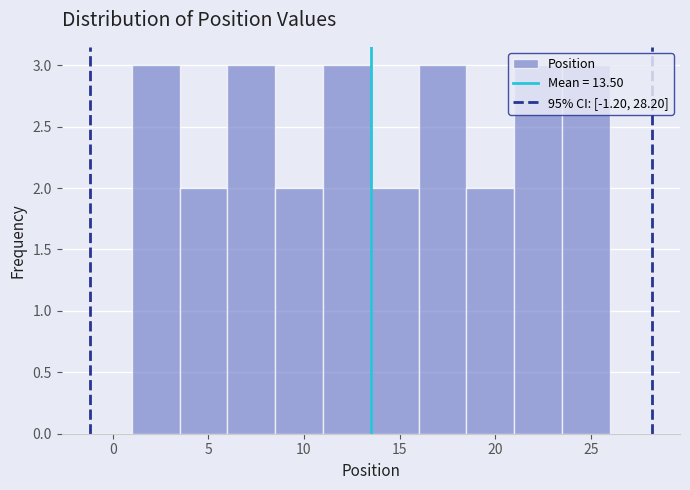

Reading left to right, transcribe this chart: for each bar, give the range it covers on the x-axis and its height. The values are not printed on the chart, so give them approximately, as read against the axis.

1.0 to 3.5: 3
3.5 to 6.0: 2
6.0 to 8.5: 3
8.5 to 11.0: 2
11.0 to 13.5: 3
13.5 to 16.0: 2
16.0 to 18.5: 3
18.5 to 21.0: 2
21.0 to 23.5: 3
23.5 to 26.0: 3